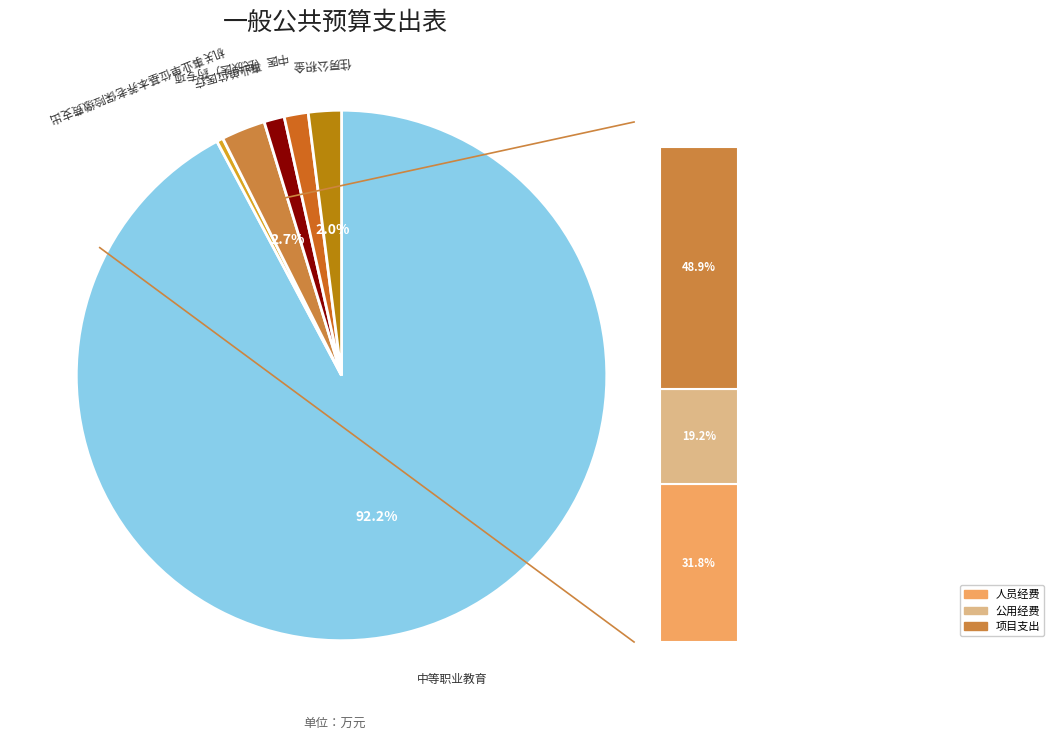

Combined, do 住房公积金 and 机关事业单位基本养老保险缴费支出 account for over 50%?

No